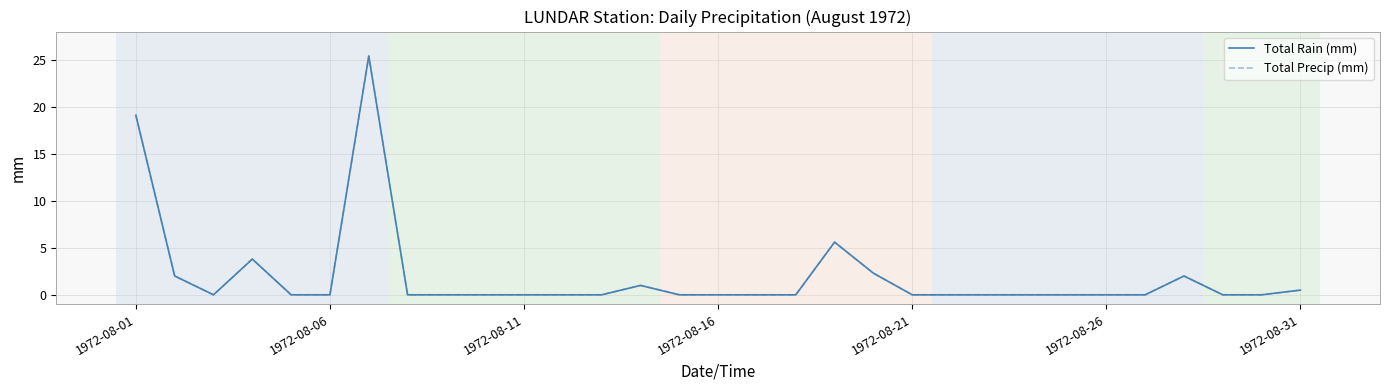

Reading left to right, transcribe all the data shown in this chart.

Total Rain (mm): 19.1	2.0	0.0	3.8	0.0	0.0	25.4	0.0	0.0	0.0	0.0	0.0	0.0	1.0	0.0	0.0	0.0	0.0	5.6	2.3	0.0	0.0	0.0	0.0	0.0	0.0	0.0	2.0	0.0	0.0	0.5
Total Precip (mm): 19.1	2.0	0.0	3.8	0.0	0.0	25.4	0.0	0.0	0.0	0.0	0.0	0.0	1.0	0.0	0.0	0.0	0.0	5.6	2.3	0.0	0.0	0.0	0.0	0.0	0.0	0.0	2.0	0.0	0.0	0.5